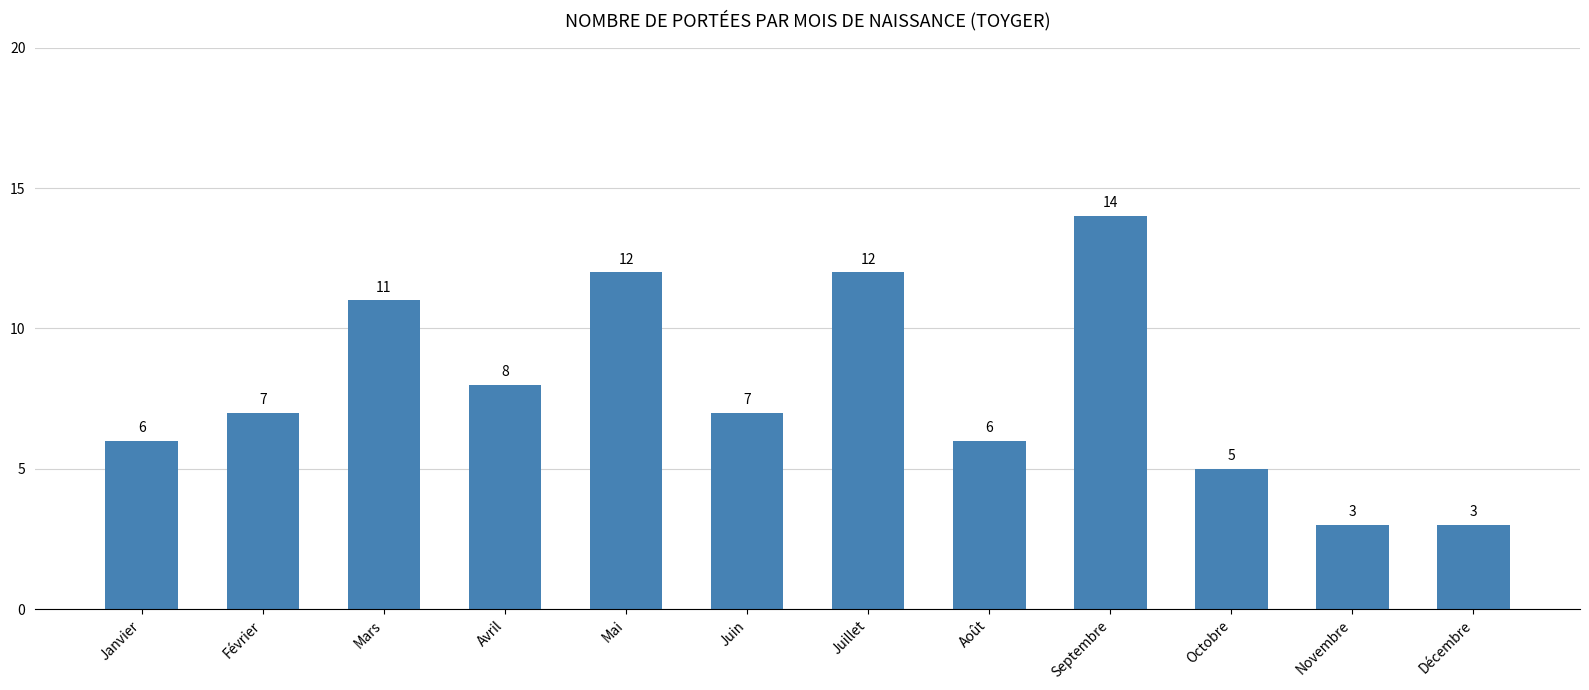

What is the maximum value shown in the chart?

14